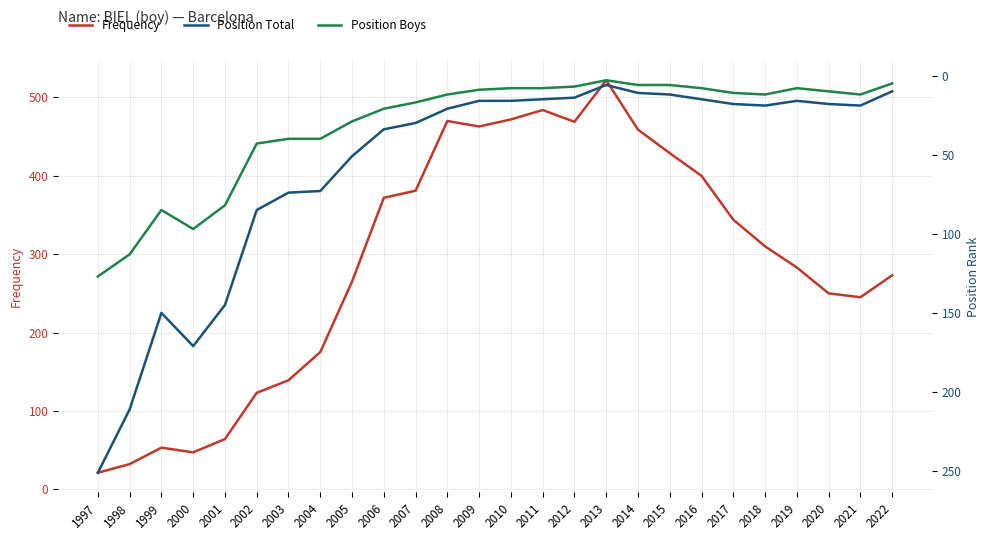

In Position Boys, how many points are higher than both neighbors (excluding endpoints)?

3